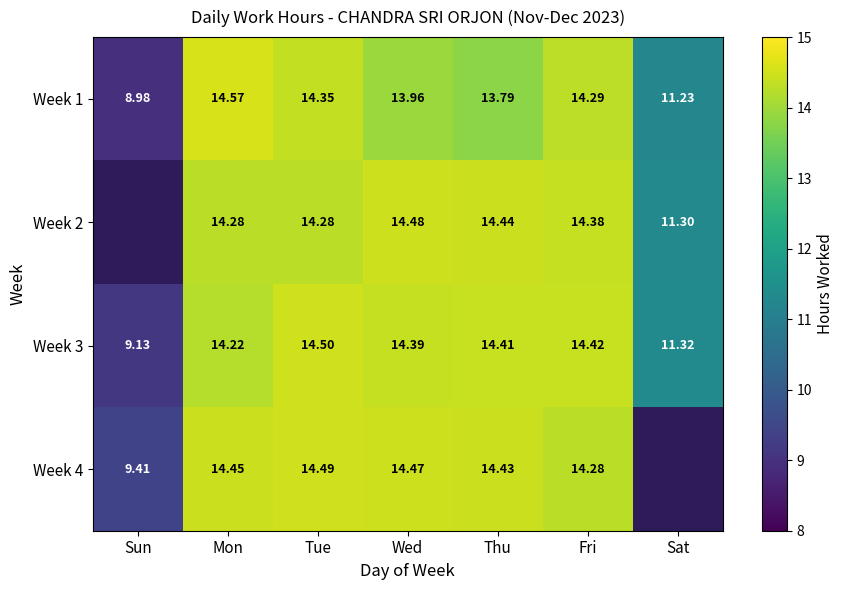

Which category has the lowest value across all series?

Sun